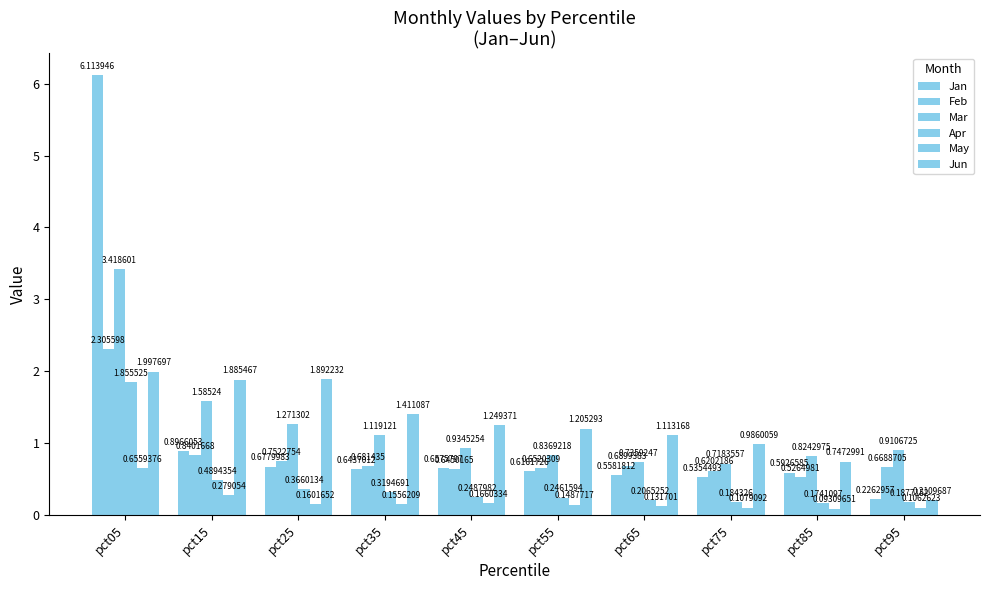

What is the average value of the Apr series?

0.4